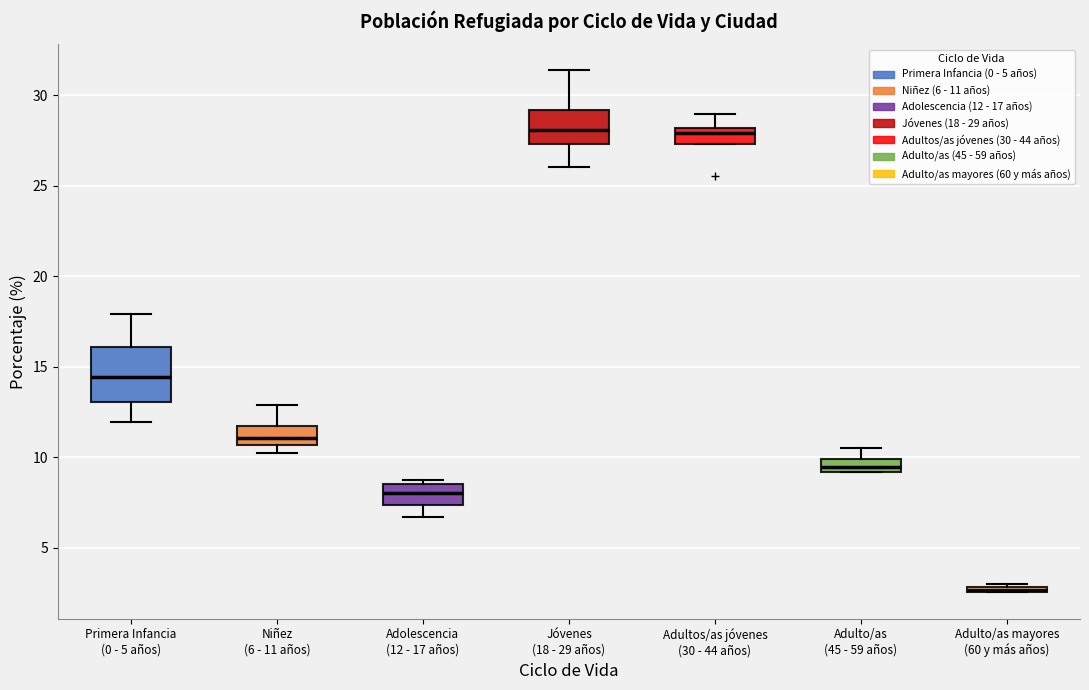

Where does the median line of the box for Adulto/as (45 - 59 años) sit on the y-axis? The values are not printed on the chart, so give them approximately, as read against the axis.

9.5